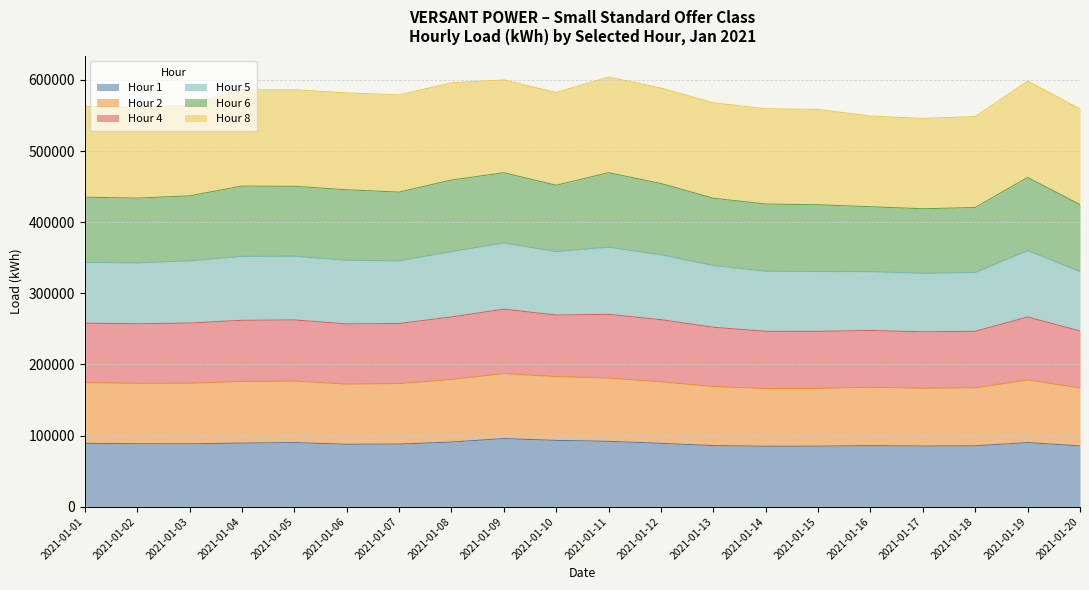

What is the highest value of the Hour 1 series?

95856